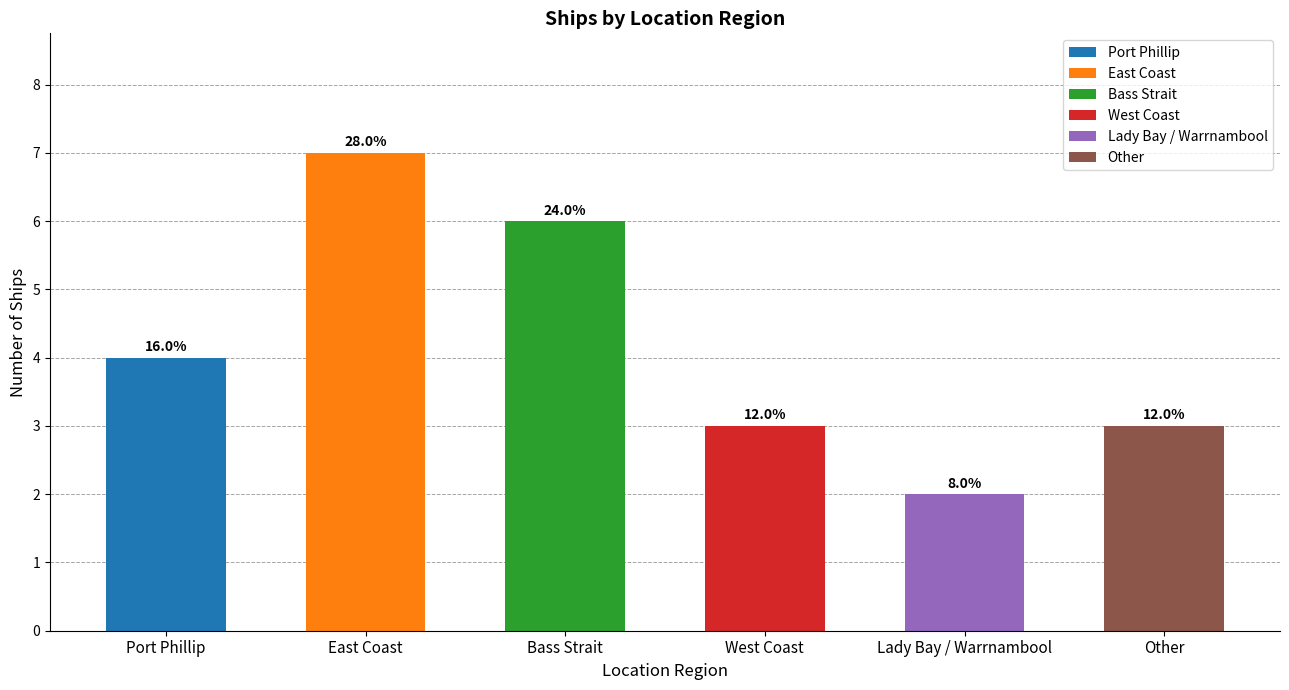

How many data points are above 4?

2